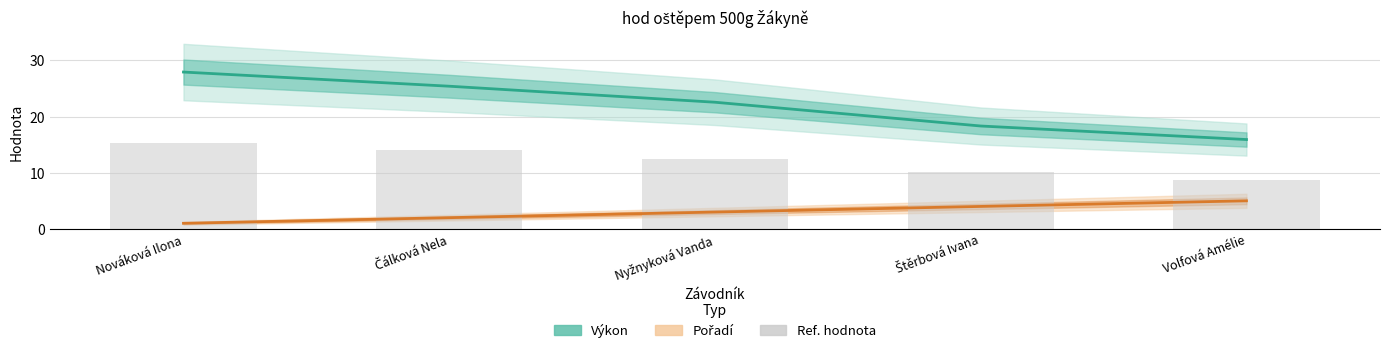

The value of Výkon at Nováková Ilona is 27.9. True or false?

True